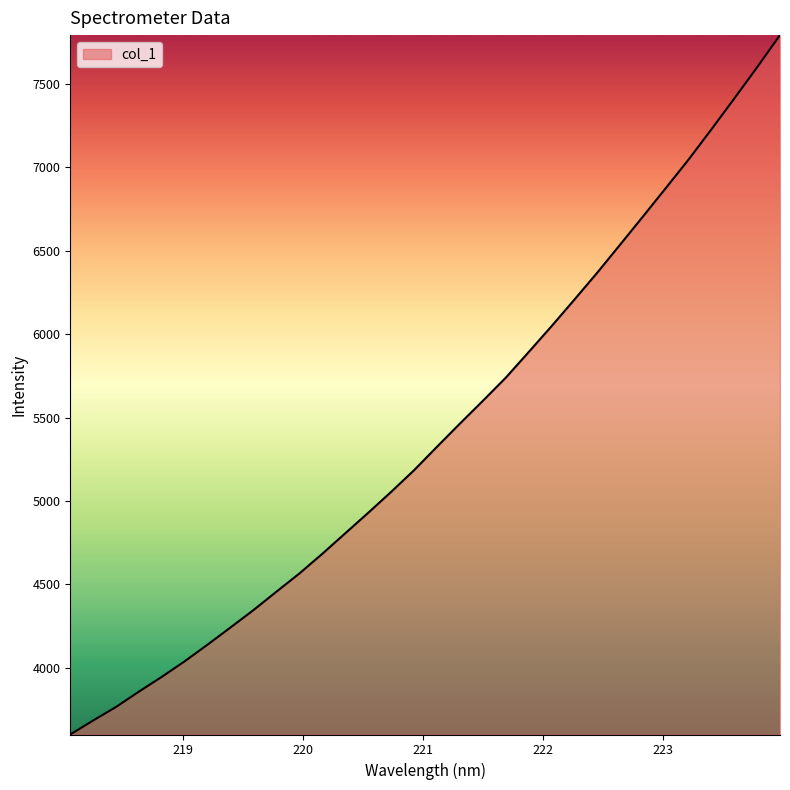

What is the minimum value shown in the chart?

3600.0